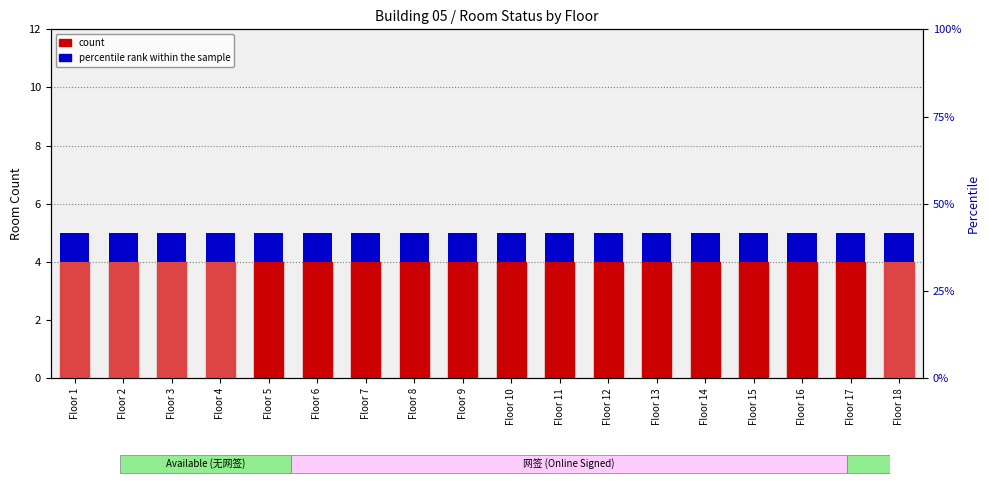

Does the chart contain any negative values?

No